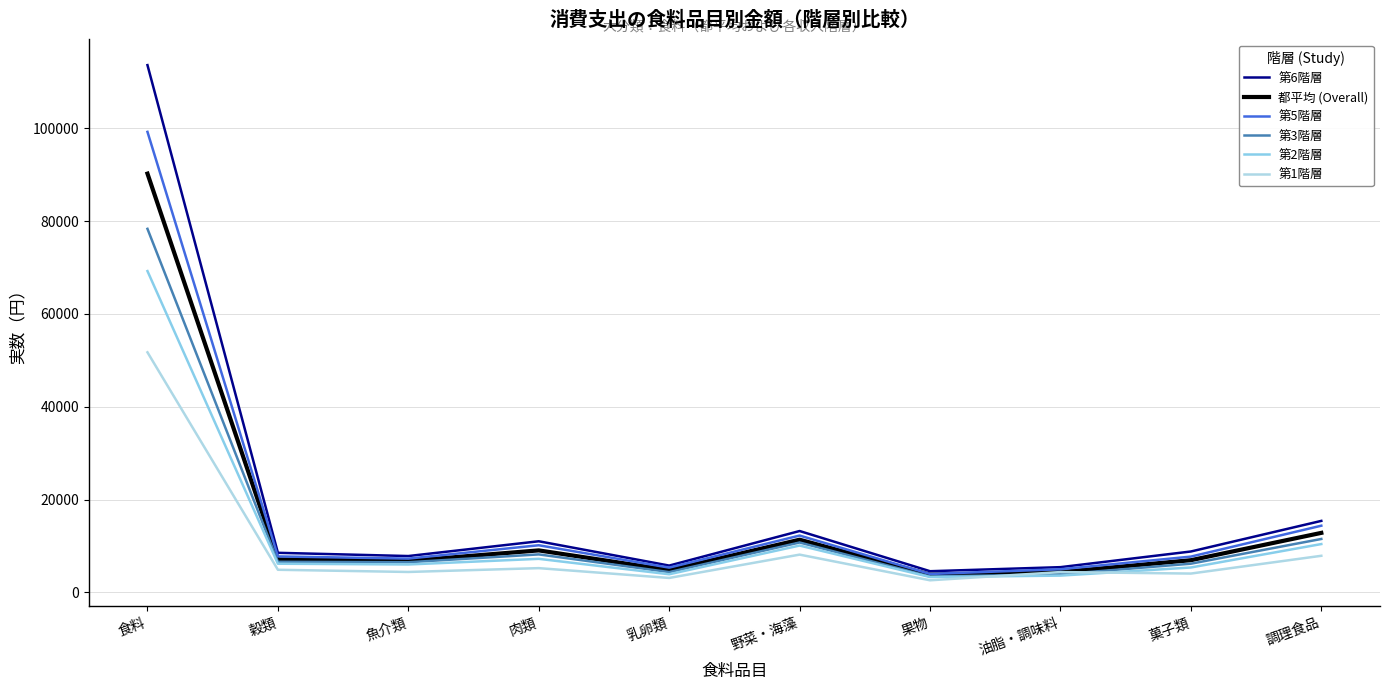

Read the 第2階層 value at 乳卵類, to the nearest 100.

3900